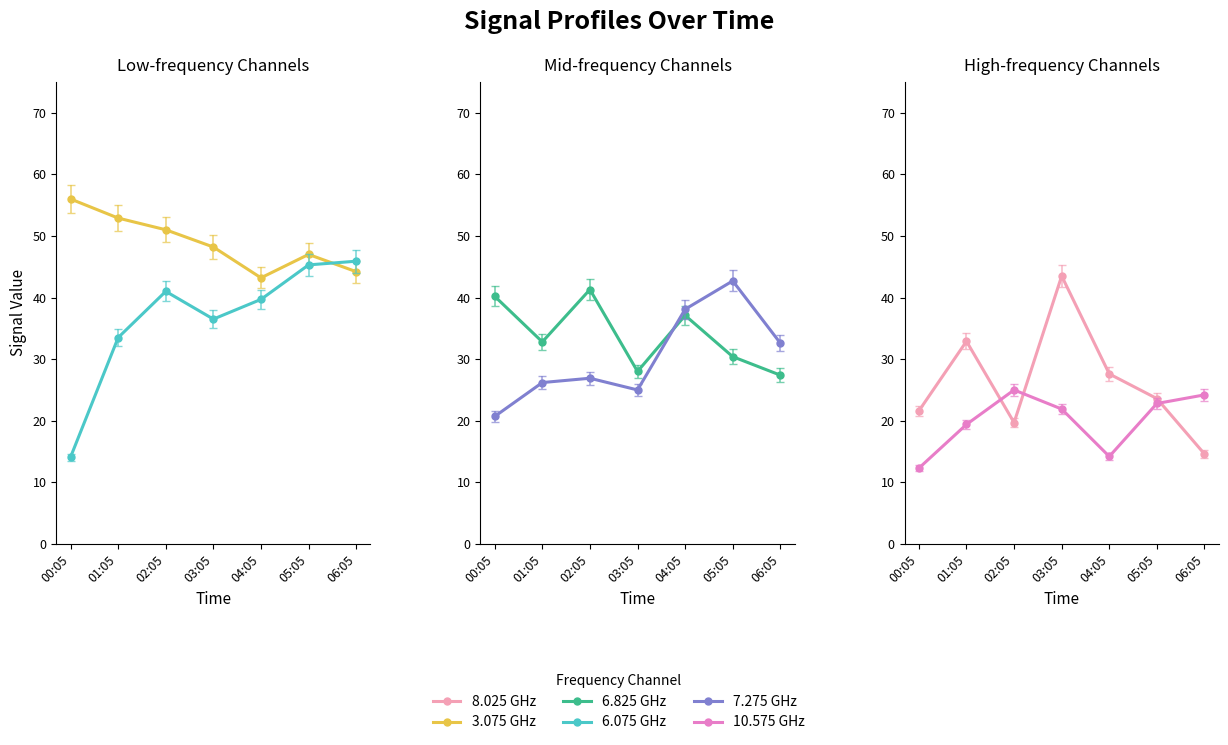

Which series has the largest total across all categories?

3.075 GHz